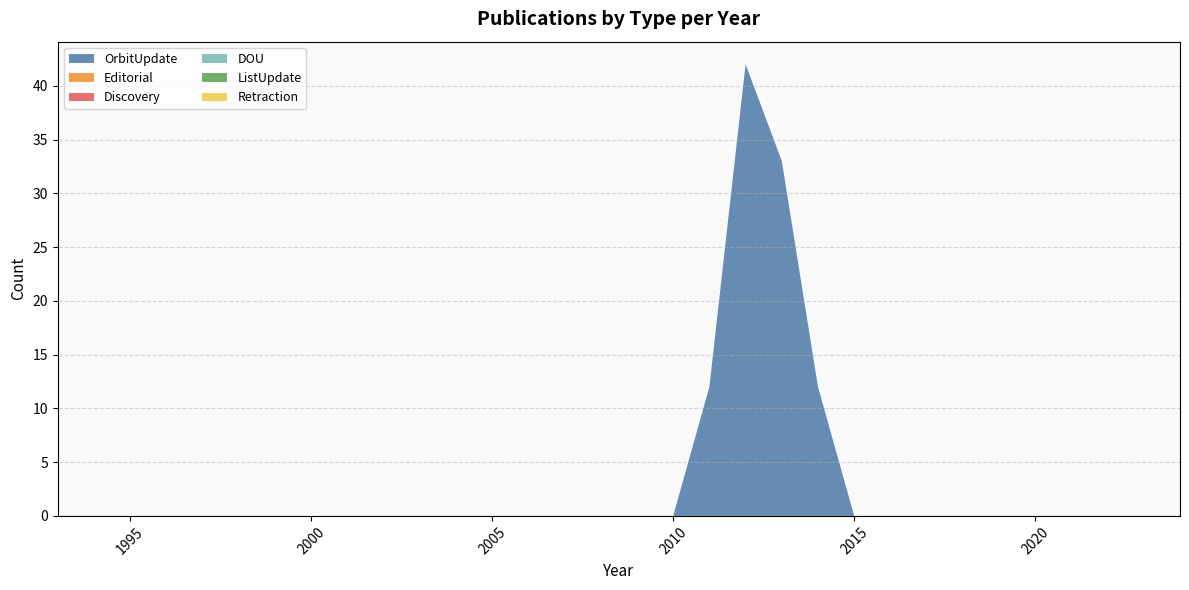

Reading left to right, transcribe all the data shown in this chart.

OrbitUpdate: 1993=0	1994=0	1995=0	1996=0	1997=0	1998=0	1999=0	2000=0	2001=0	2002=0	2003=0	2004=0	2005=0	2006=0	2007=0	2008=0	2009=0	2010=0	2011=12	2012=42	2013=33	2014=12	2015=0	2016=0	2017=0	2018=0	2019=0	2020=0	2021=0	2022=0	2023=0	2024=0
Editorial: 1993=0	1994=0	1995=0	1996=0	1997=0	1998=0	1999=0	2000=0	2001=0	2002=0	2003=0	2004=0	2005=0	2006=0	2007=0	2008=0	2009=0	2010=0	2011=0	2012=0	2013=0	2014=0	2015=0	2016=0	2017=0	2018=0	2019=0	2020=0	2021=0	2022=0	2023=0	2024=0
Discovery: 1993=0	1994=0	1995=0	1996=0	1997=0	1998=0	1999=0	2000=0	2001=0	2002=0	2003=0	2004=0	2005=0	2006=0	2007=0	2008=0	2009=0	2010=0	2011=0	2012=0	2013=0	2014=0	2015=0	2016=0	2017=0	2018=0	2019=0	2020=0	2021=0	2022=0	2023=0	2024=0
DOU: 1993=0	1994=0	1995=0	1996=0	1997=0	1998=0	1999=0	2000=0	2001=0	2002=0	2003=0	2004=0	2005=0	2006=0	2007=0	2008=0	2009=0	2010=0	2011=0	2012=0	2013=0	2014=0	2015=0	2016=0	2017=0	2018=0	2019=0	2020=0	2021=0	2022=0	2023=0	2024=0
ListUpdate: 1993=0	1994=0	1995=0	1996=0	1997=0	1998=0	1999=0	2000=0	2001=0	2002=0	2003=0	2004=0	2005=0	2006=0	2007=0	2008=0	2009=0	2010=0	2011=0	2012=0	2013=0	2014=0	2015=0	2016=0	2017=0	2018=0	2019=0	2020=0	2021=0	2022=0	2023=0	2024=0
Retraction: 1993=0	1994=0	1995=0	1996=0	1997=0	1998=0	1999=0	2000=0	2001=0	2002=0	2003=0	2004=0	2005=0	2006=0	2007=0	2008=0	2009=0	2010=0	2011=0	2012=0	2013=0	2014=0	2015=0	2016=0	2017=0	2018=0	2019=0	2020=0	2021=0	2022=0	2023=0	2024=0